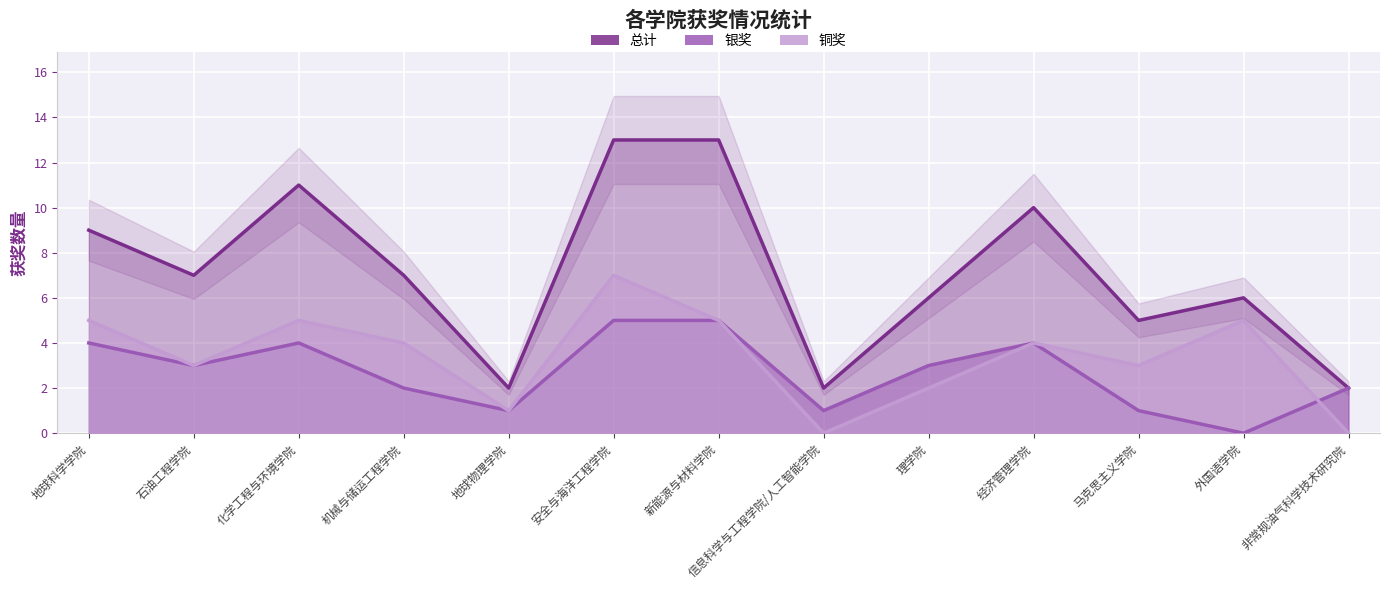

True or false: 铜奖 has a value of 4 at 经济管理学院.

True